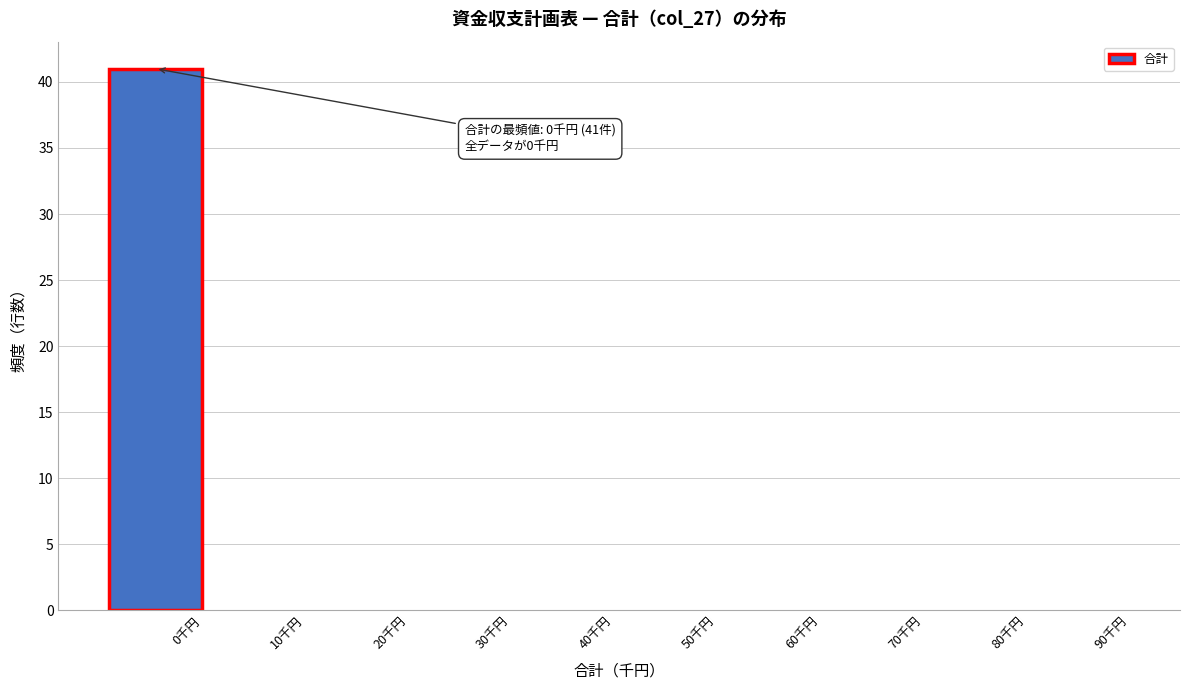

Reading left to right, list all the values displayed in this chart.

0千円=41	10千円=0	20千円=0	30千円=0	40千円=0	50千円=0	60千円=0	70千円=0	80千円=0	90千円=0